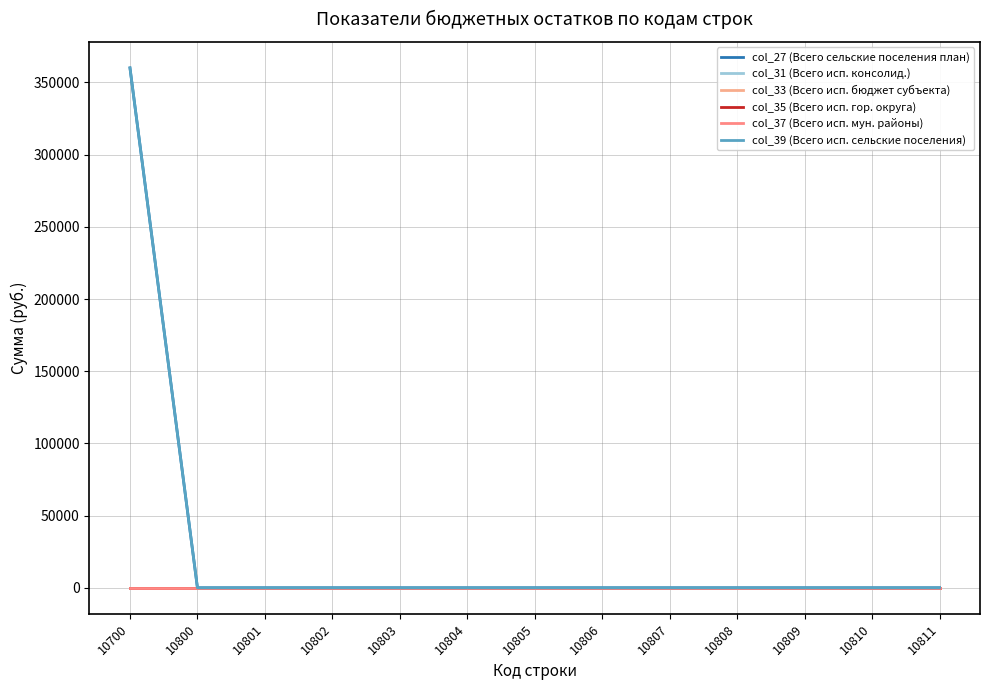

The value of col_31 (Всего исп. консолид.) at 10800 is 0.0. True or false?

True